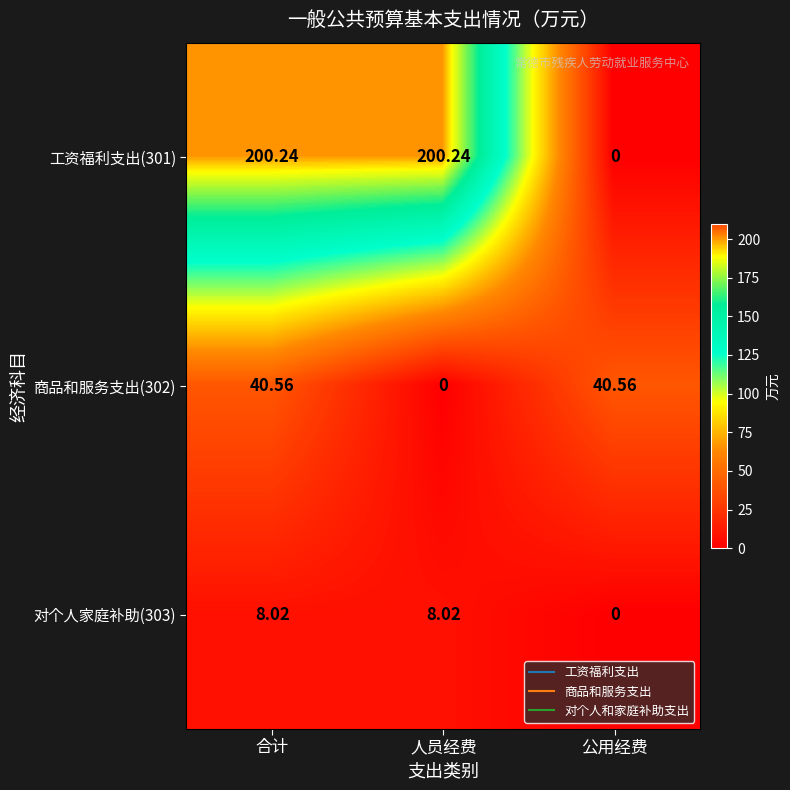

Where does the 商品和服务支出(302) series first go above 40?

合计